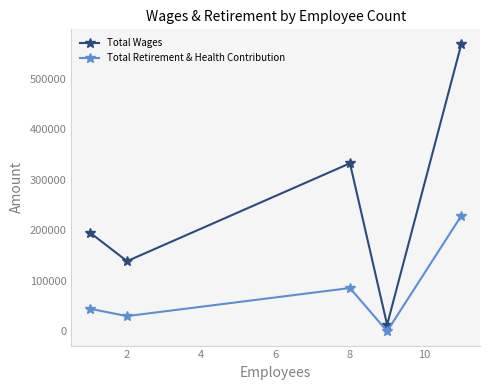

List the series in order of their overall mean, highest first.

Total Wages, Total Retirement & Health Contribution